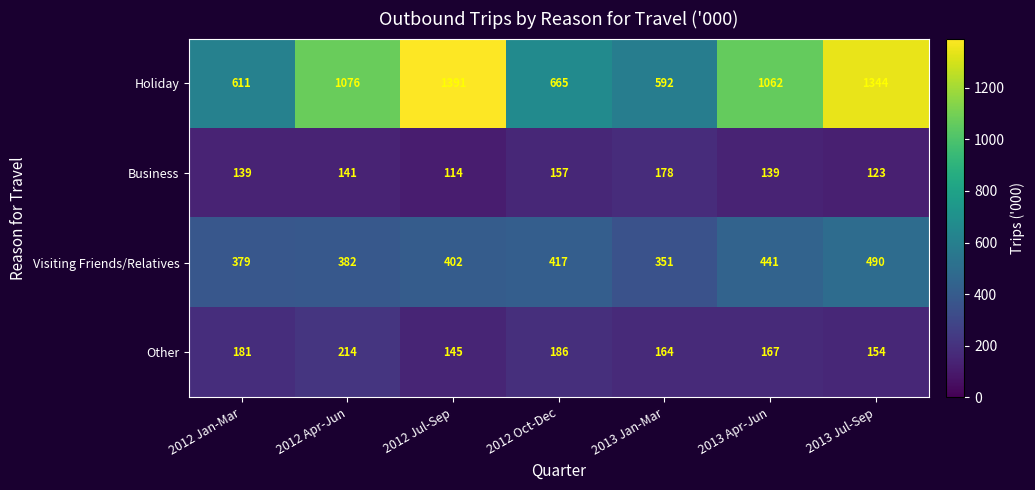

What is the minimum value shown in the chart?

114